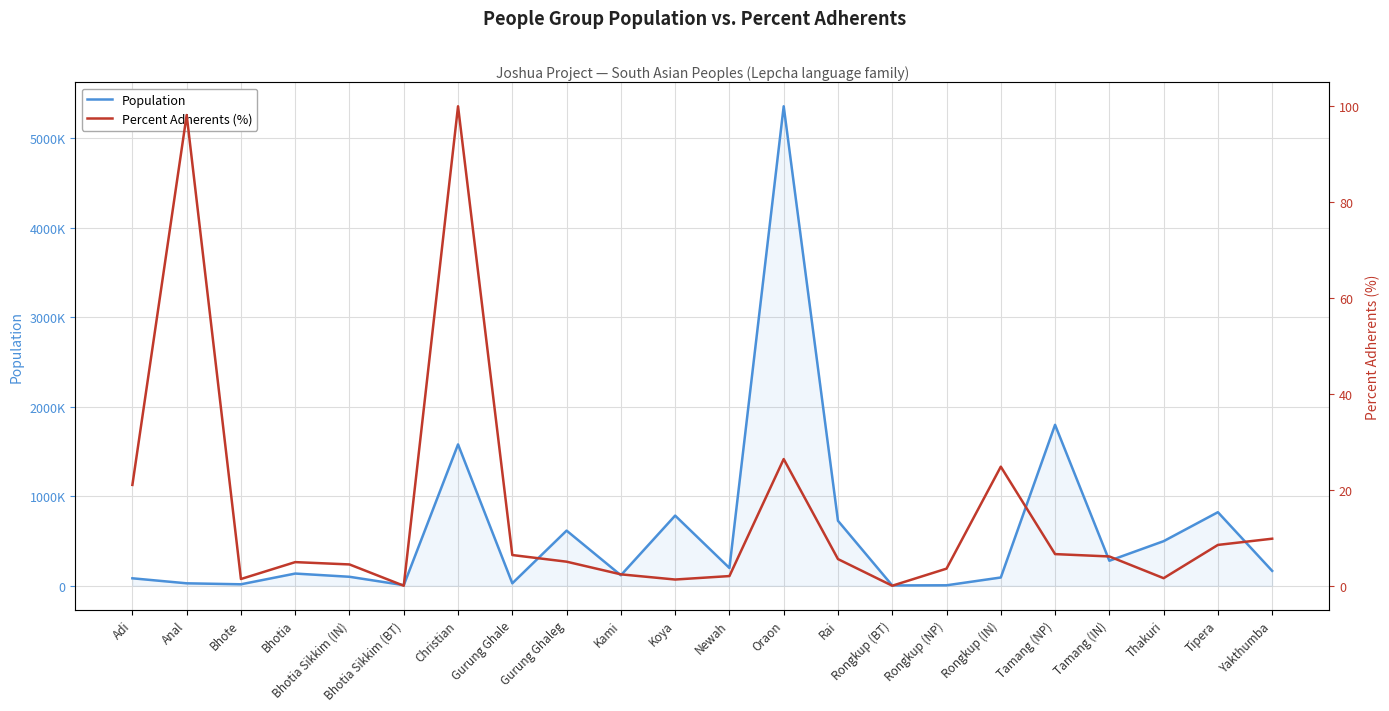

Which series has the largest total across all categories?

Population